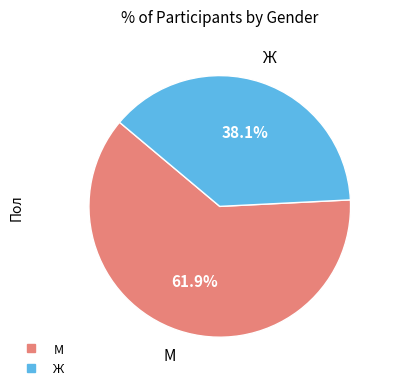

The Ж slice represents 38% of the pie. True or false?

True